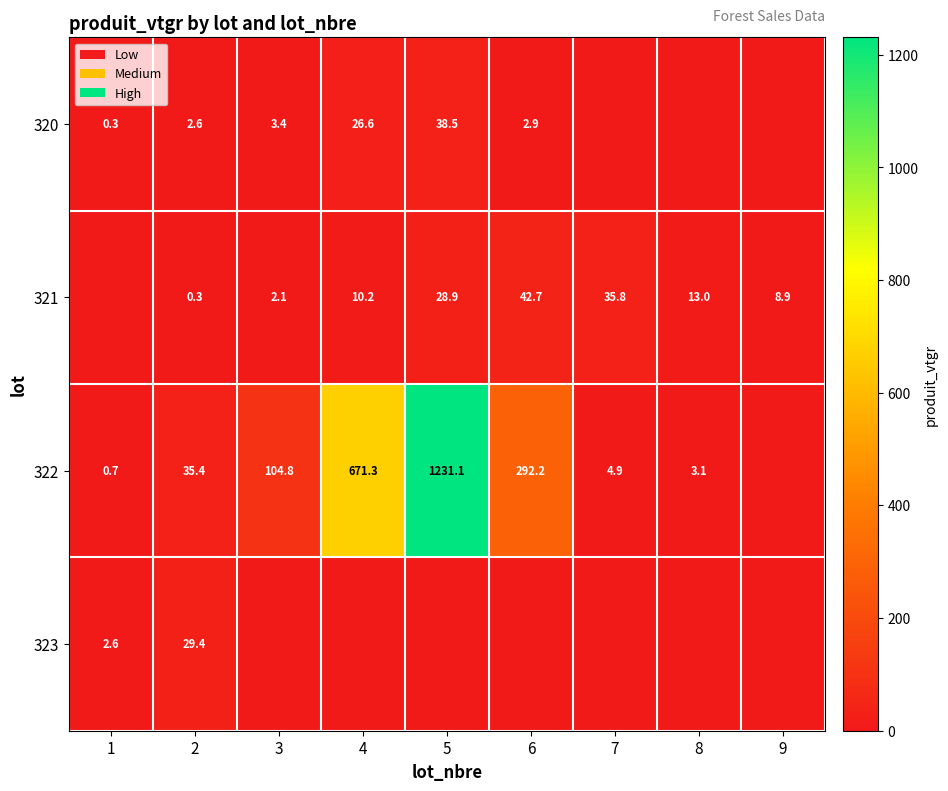

The 320 series shows 0.3 at 1. True or false?

True